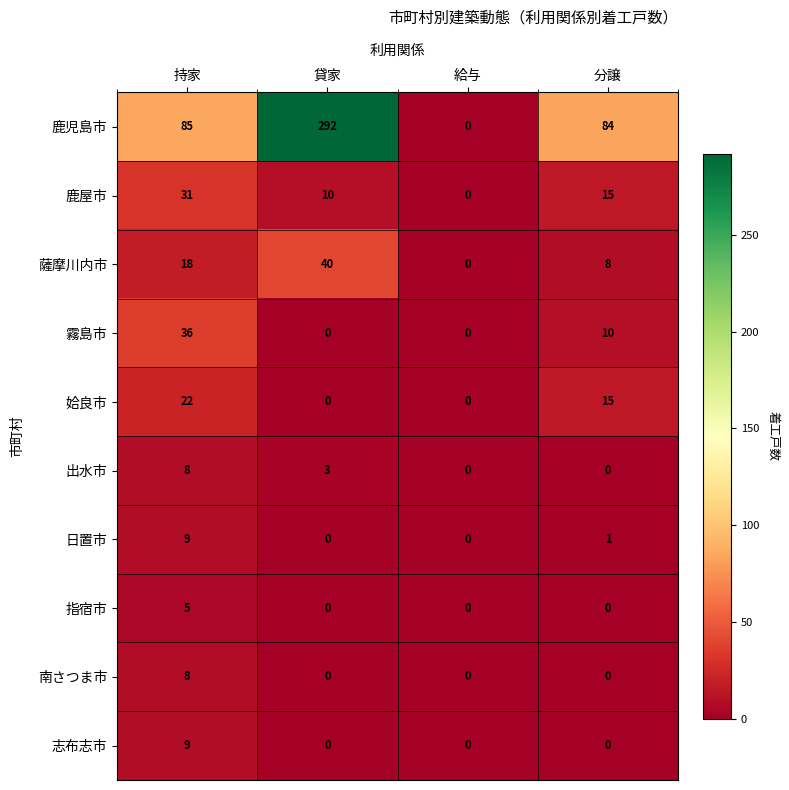

What is the sum of the 姶良市 values at 持家 and 給与?

22